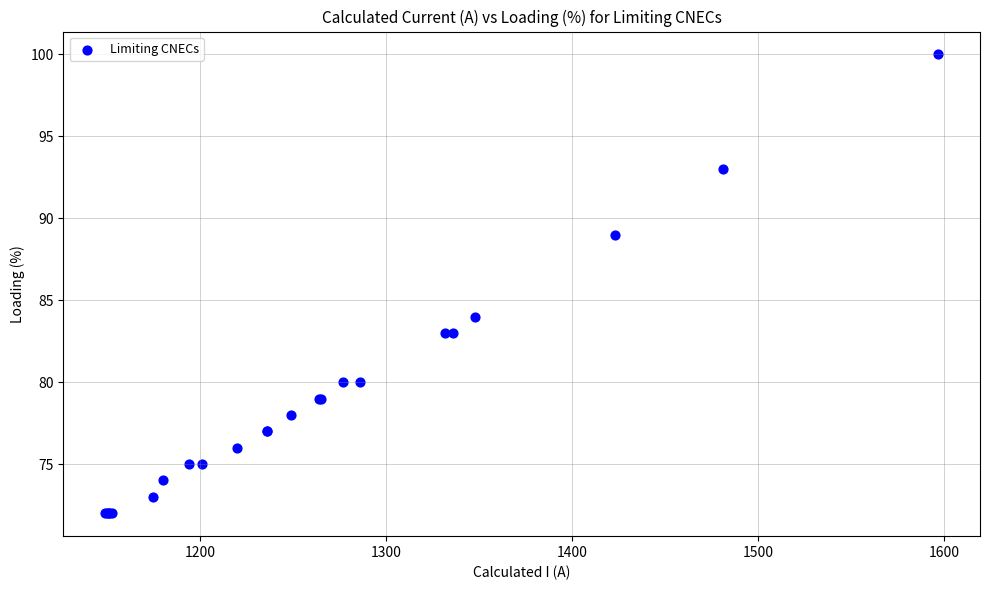

What Y value in the scatter plot is closest to 86?

84